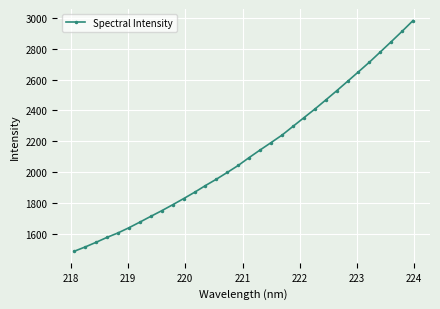

What is the greatest value displayed?

2982.8